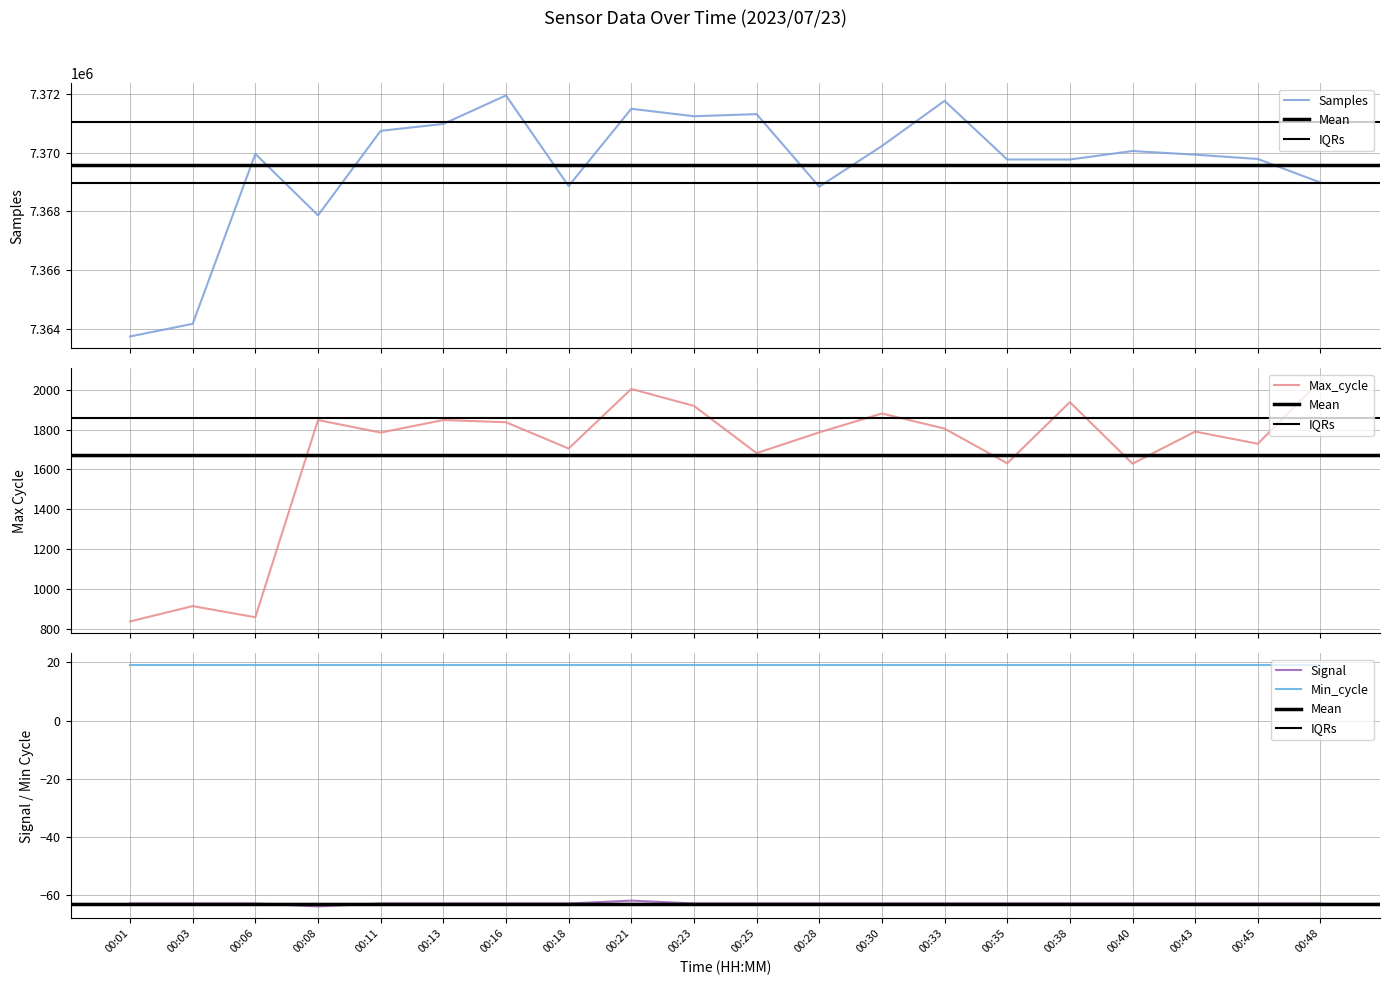

Where is the first local maximum for Signal?

00:21